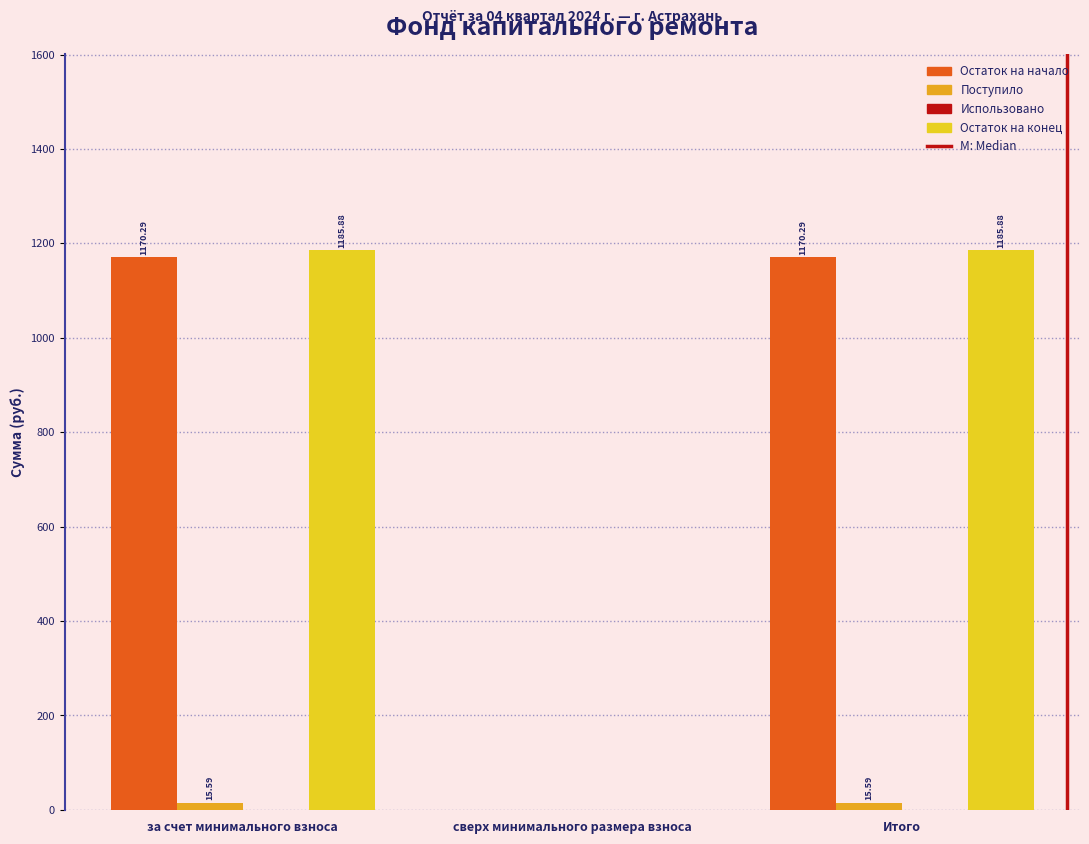

Which series changed the most between за счет минимального взноса and сверх минимального размера взноса?

Остаток на конец